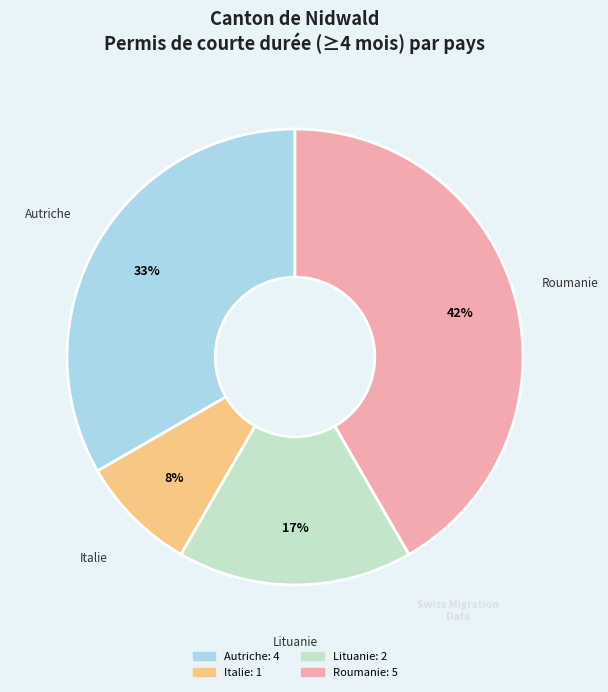

To the nearest percent, what is the average slice percentage?

25%